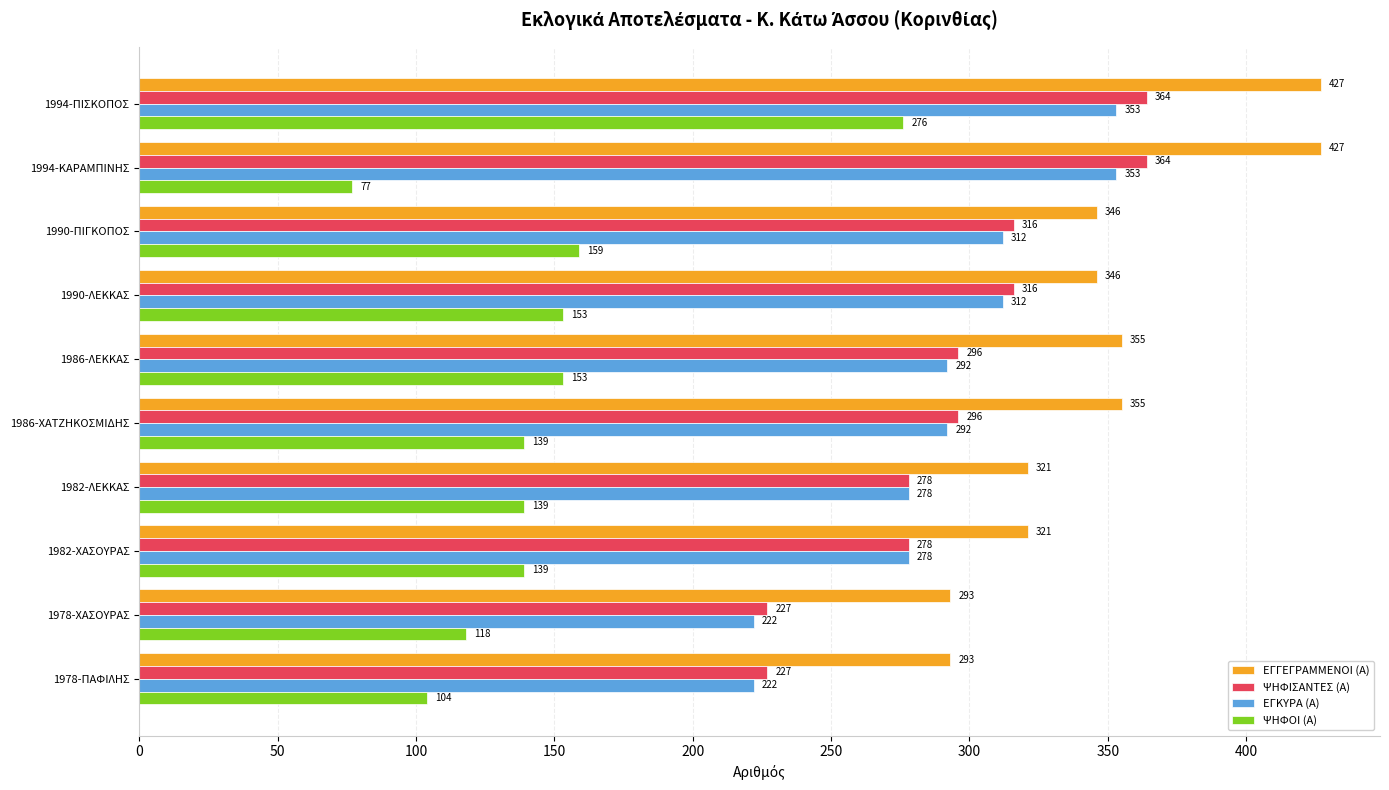

What is the difference between the second highest and second lowest values in the ΕΓΓΕΓΡΑΜΜΕΝΟΙ (Α) series?

134